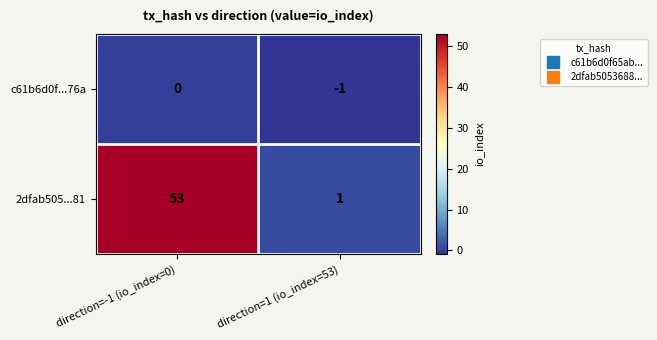

Reading left to right, extract all data points from this chart.

c61b6d0f...76a: direction=-1 (io_index=0)=0	direction=1 (io_index=53)=-1
2dfab505...81: direction=-1 (io_index=0)=53	direction=1 (io_index=53)=1